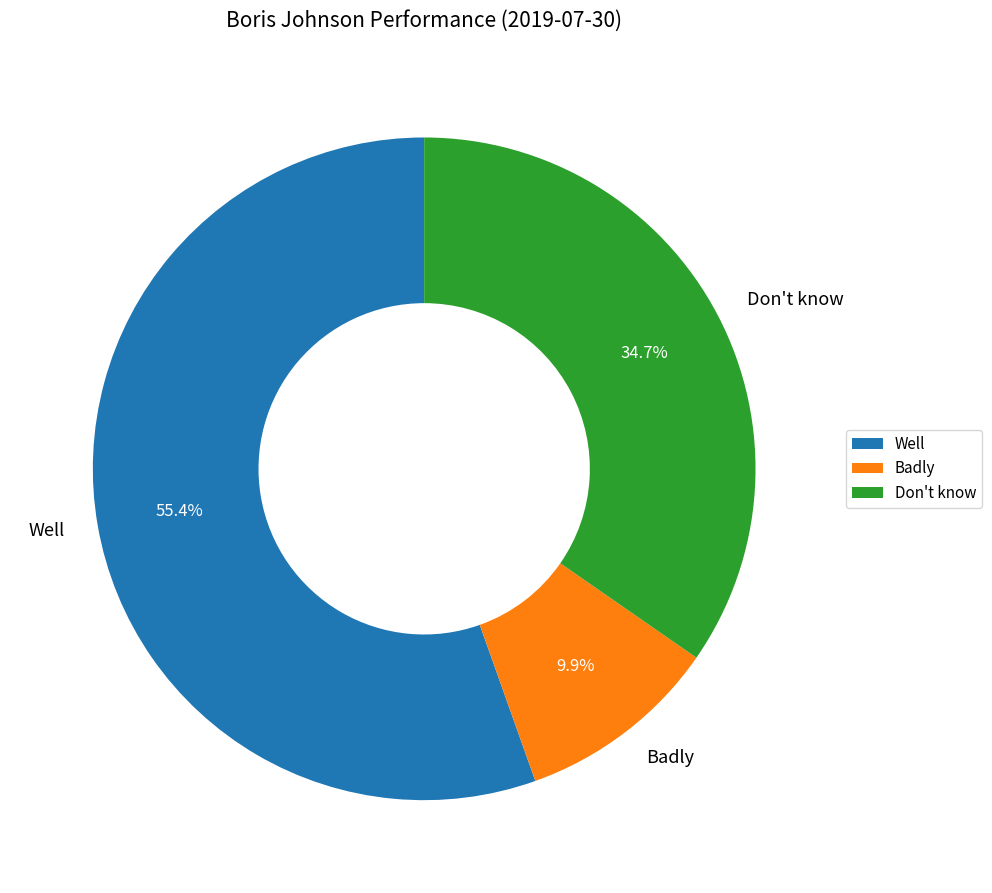

What is the largest slice in the pie chart?

Well